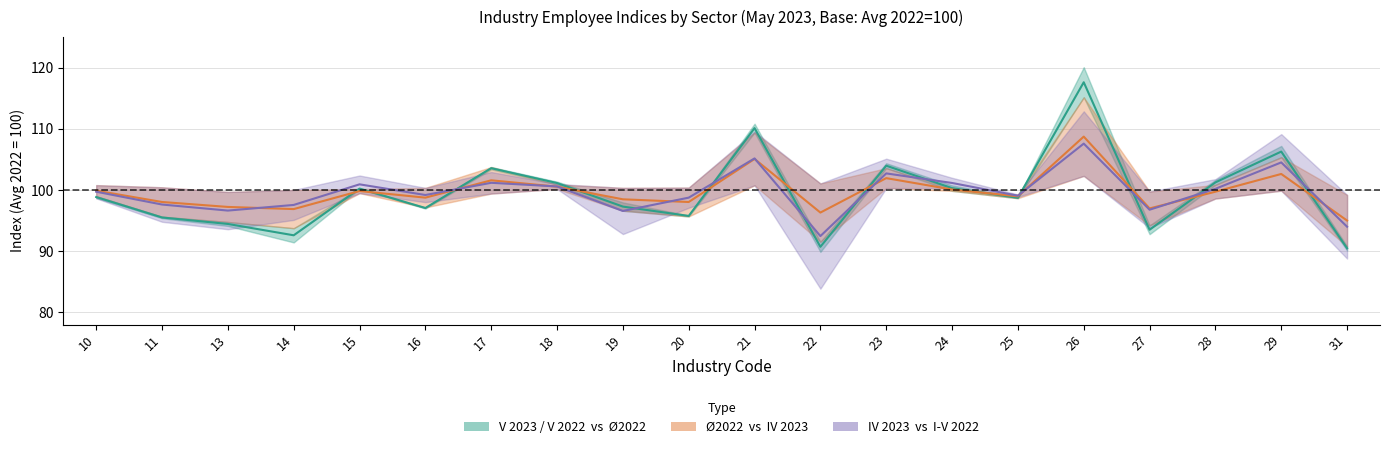

How many lines are shown in the chart?

3